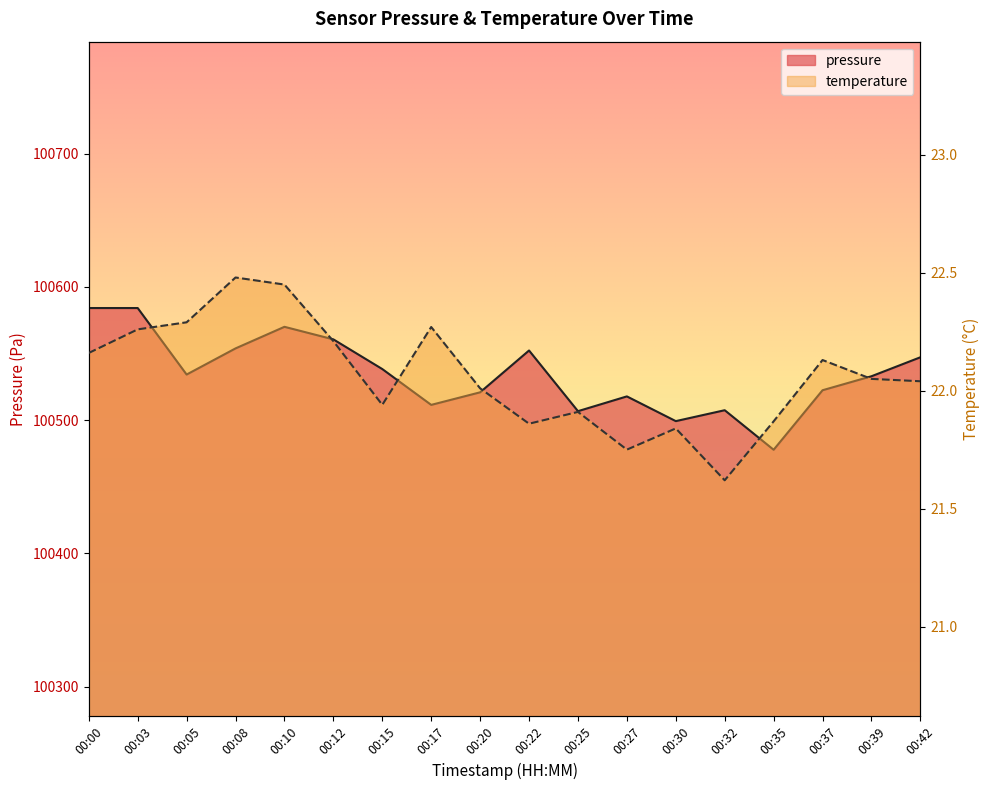

In temperature, how many points are higher than both neighbors (excluding endpoints)?

5